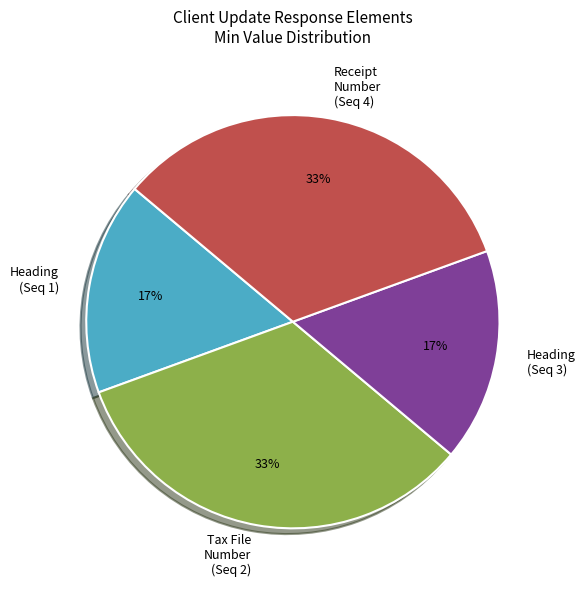

Between Receipt Number (Seq 4) and Heading (Seq 3), which is larger?

Receipt Number (Seq 4)